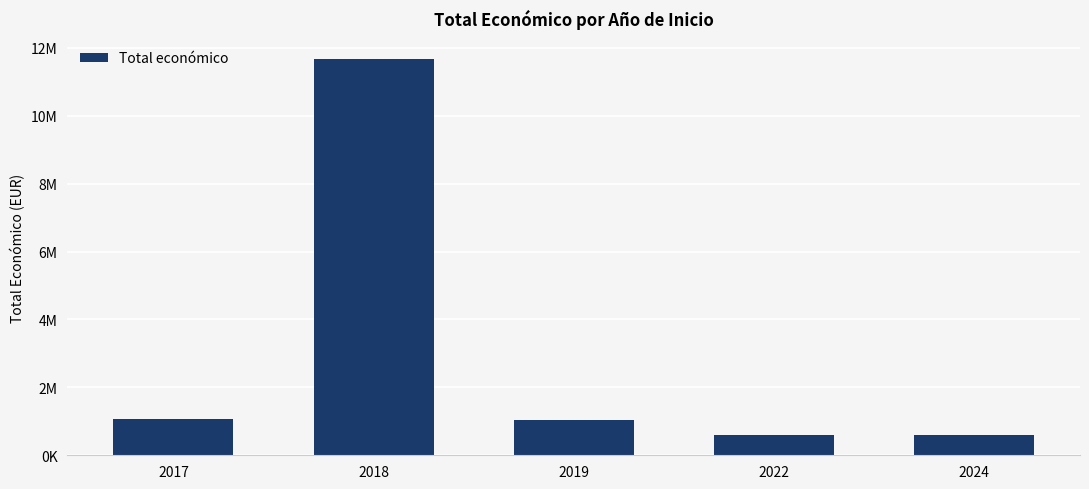

How many bars are there in total?

5